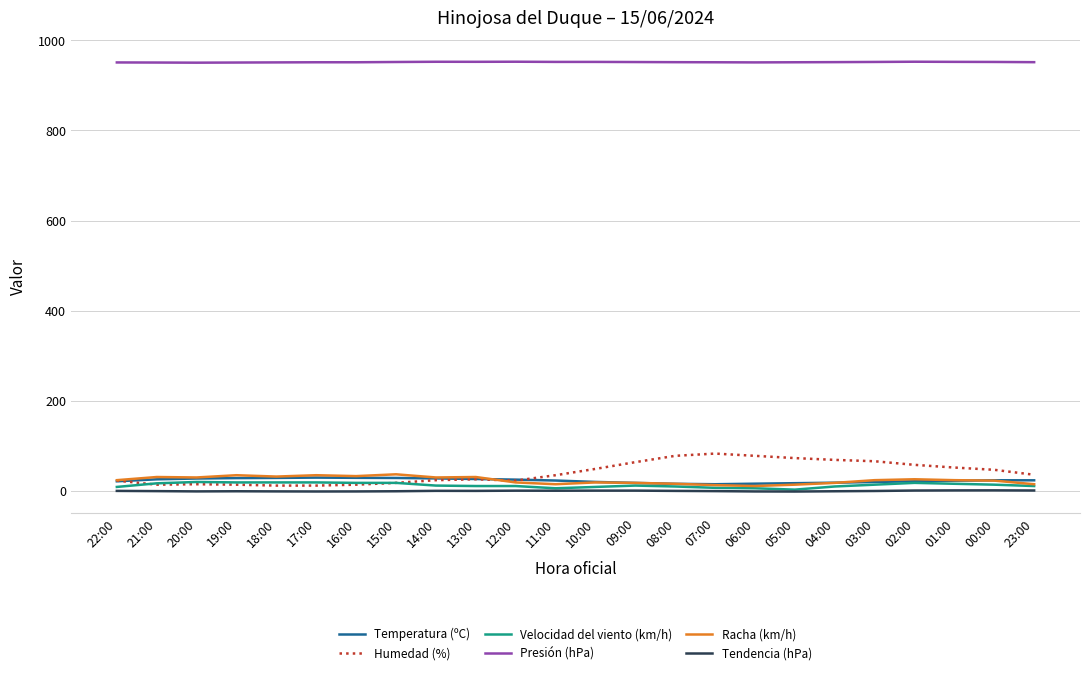

What position from the left is 22:00?

1